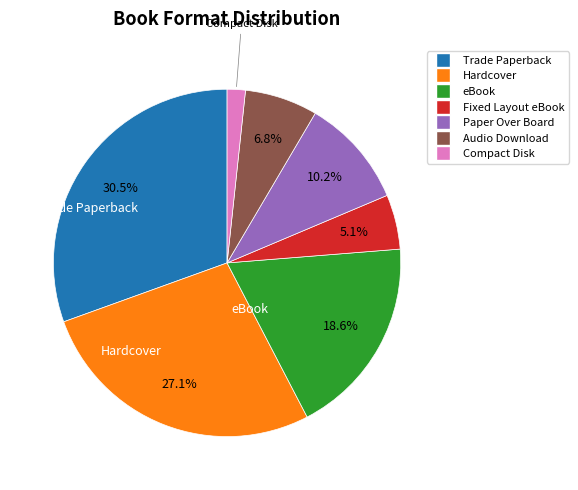

Is there a majority slice in this chart?

No